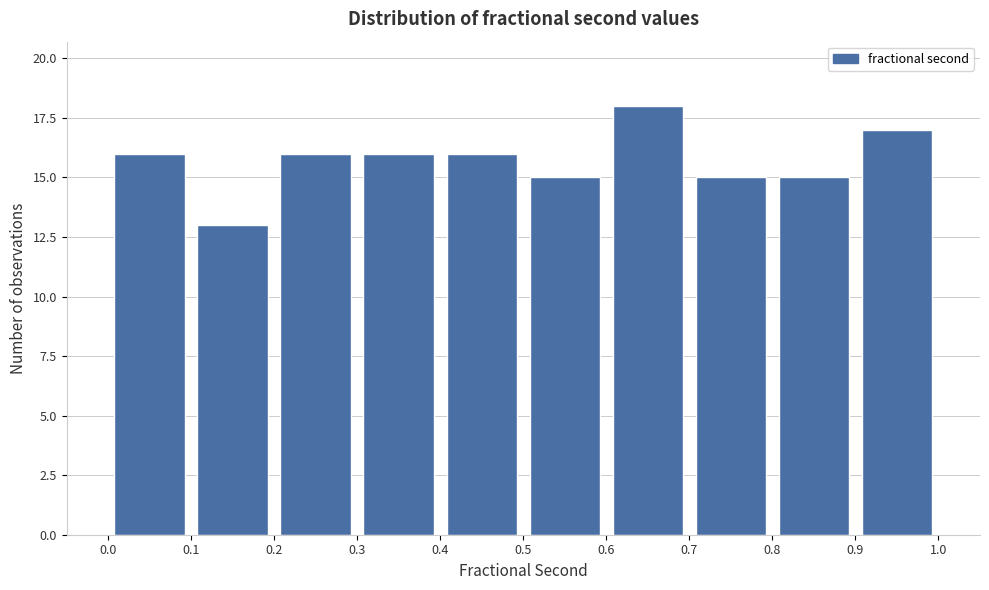

How tall is the bar that spans 0.3 to 0.4 on the x-axis? The values are not printed on the chart, so give them approximately, as read against the axis.

16